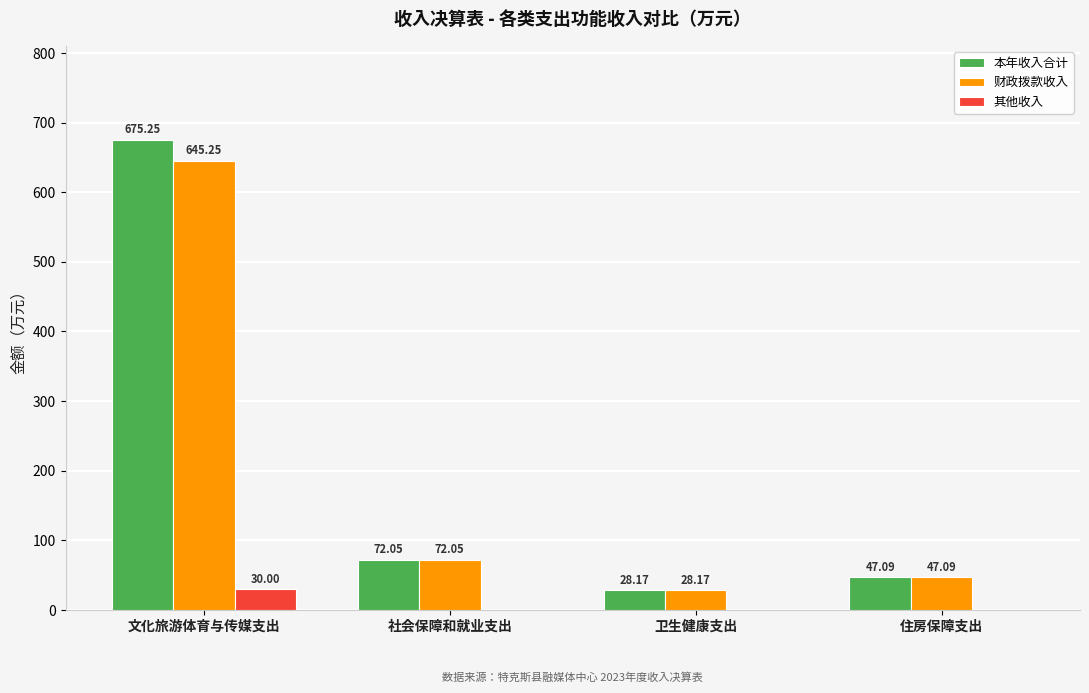

Between 文化旅游体育与传媒支出 and 社会保障和就业支出, which series saw the biggest shift?

本年收入合计